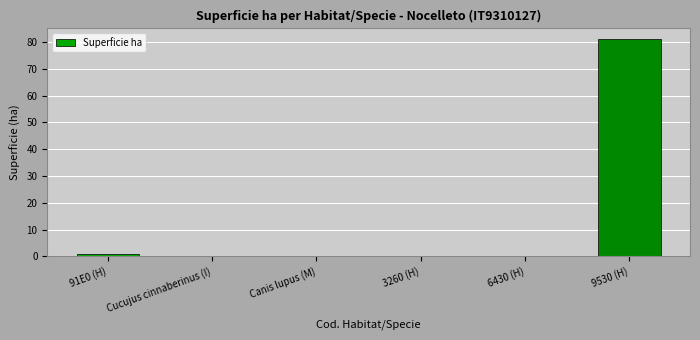

Which category has the highest value across all series?

9530 (H)